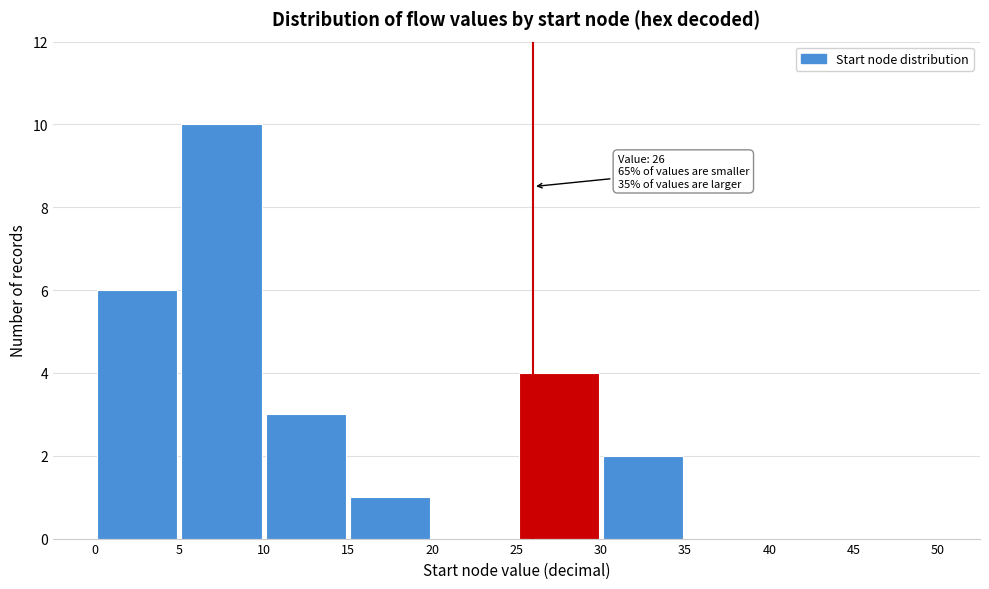

Which range on the x-axis has the tallest bar?

5 to 10